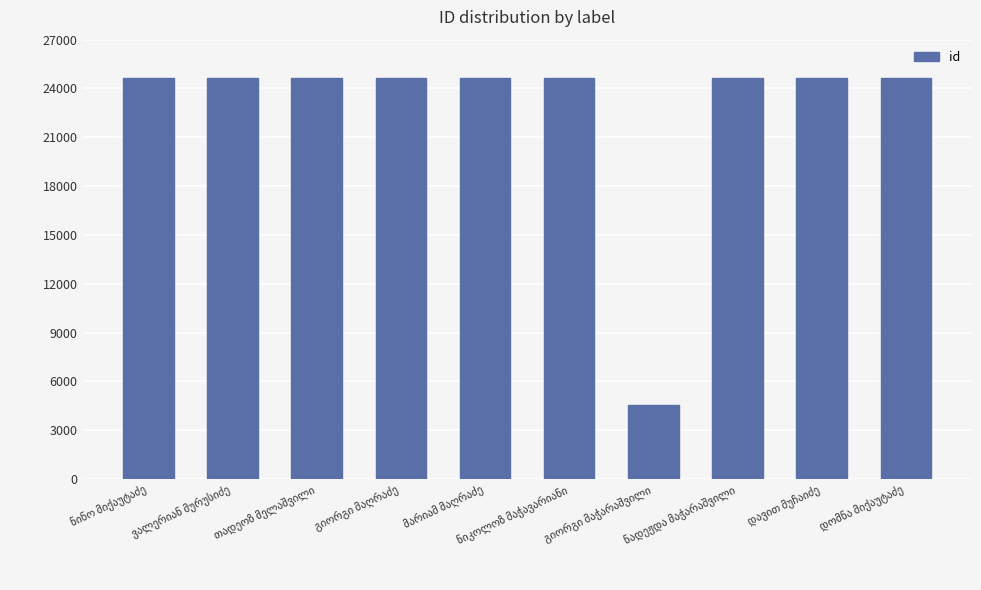

How many categories are shown in the chart?

10